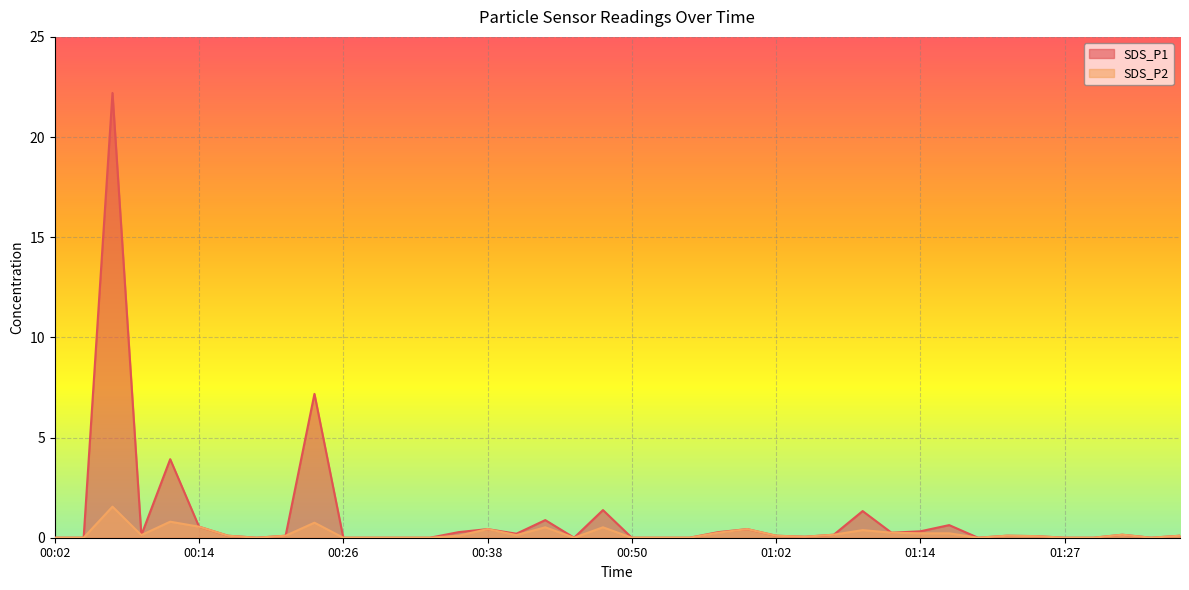

What is the label of the 40th point from the left?

01:36